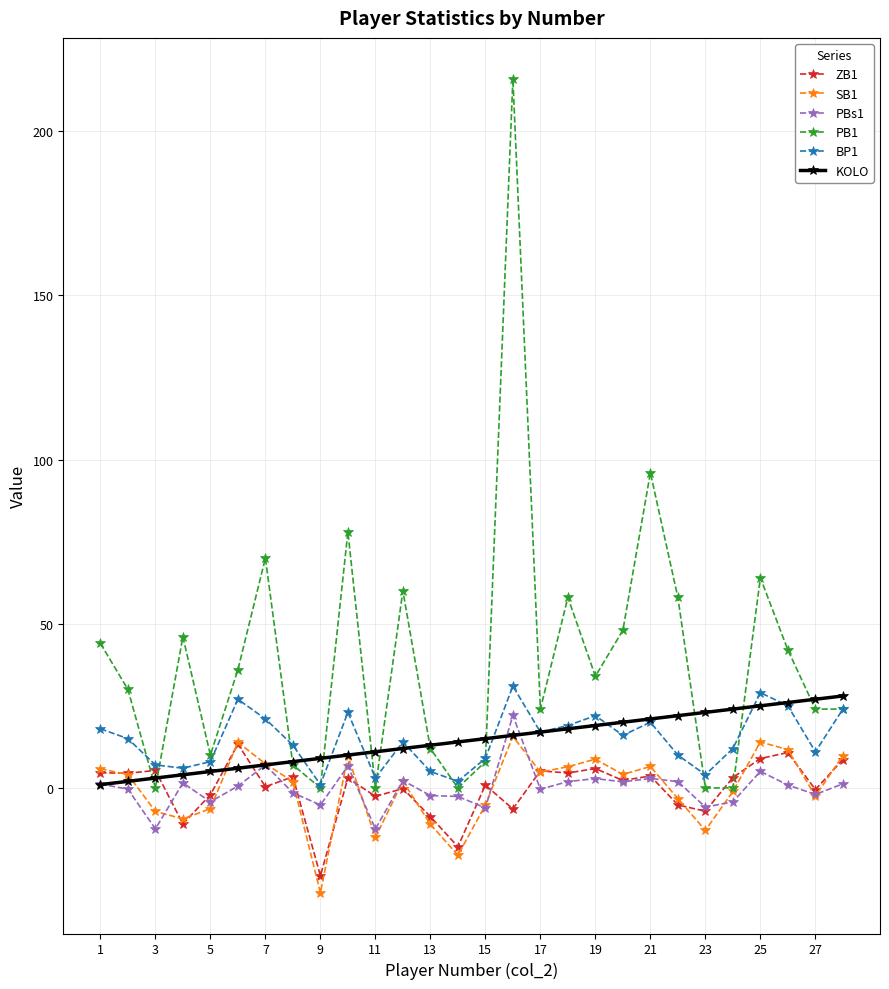

True or false: PBs1 has more than 1 points higher than both neighbors.

True